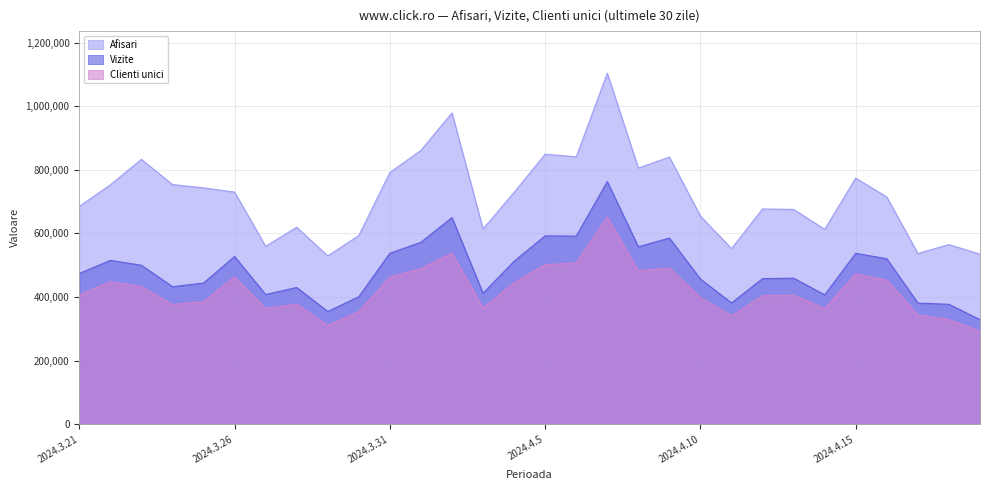

How many interior local peaks does the Afisari series have?

9